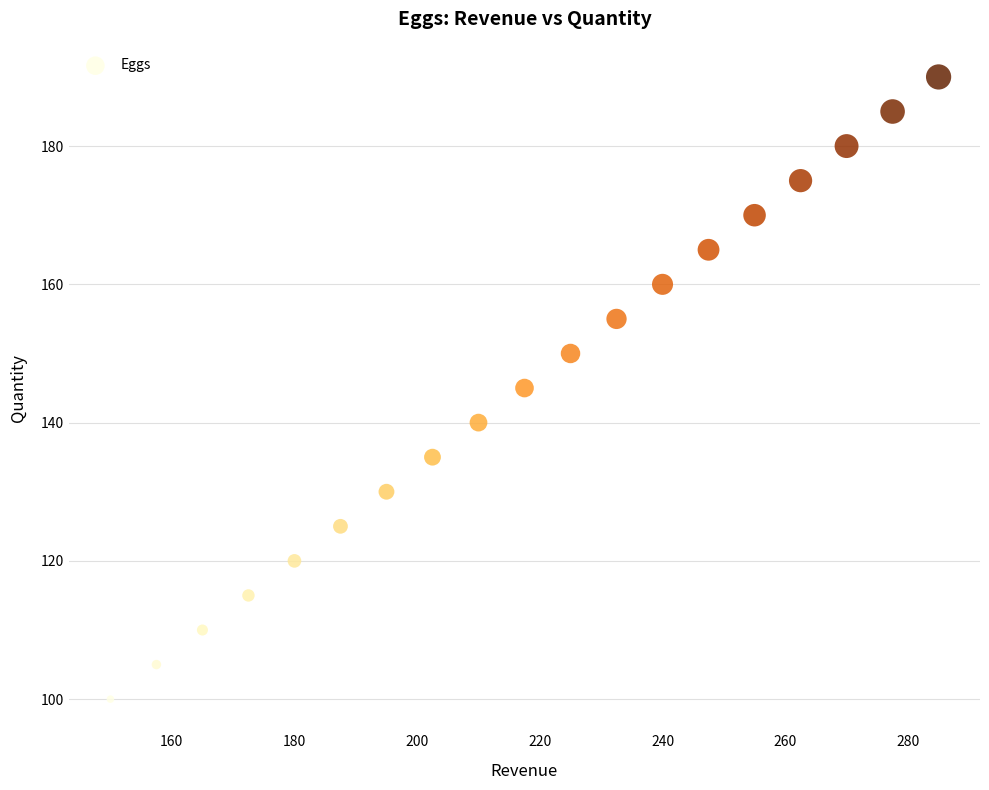

What is the range of Y values (max minus min)?

90